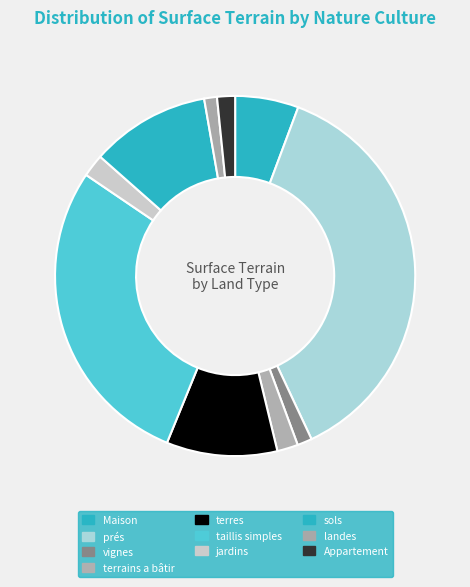

To the nearest percent, what percentage of the pie is Maison?

6%